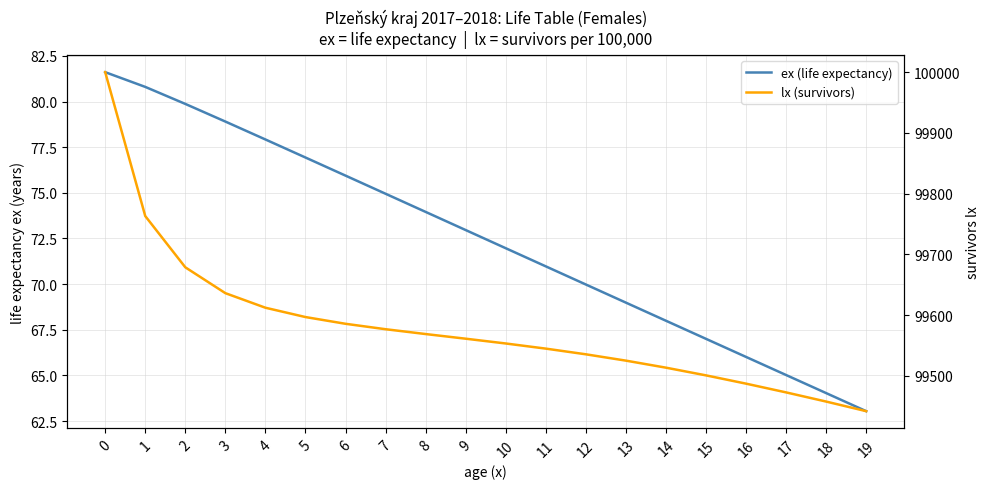

True or false: lx (survivors) has more than 2 interior local peaks.

False